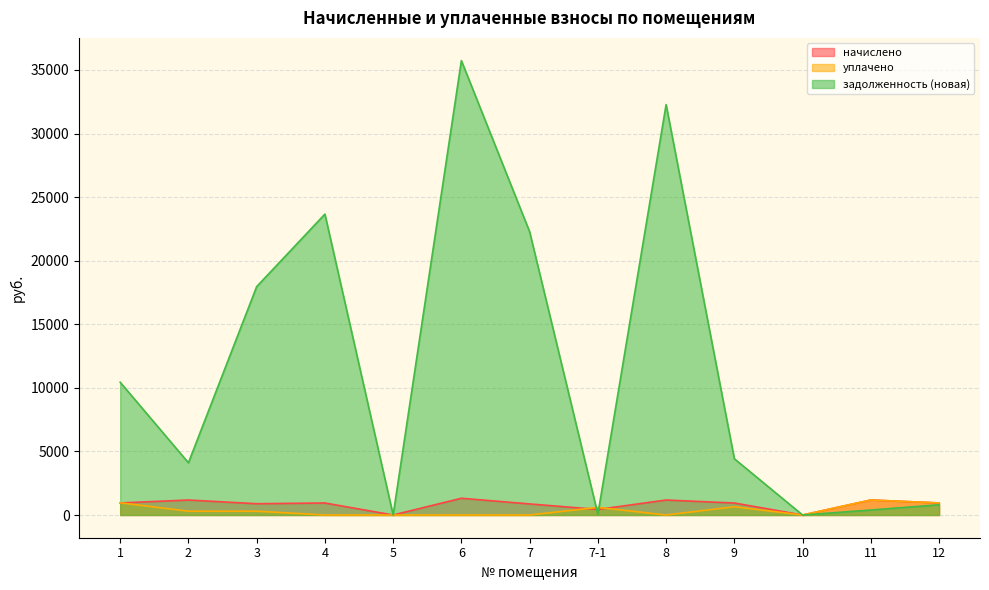

How many values in начислено are above zero?

11